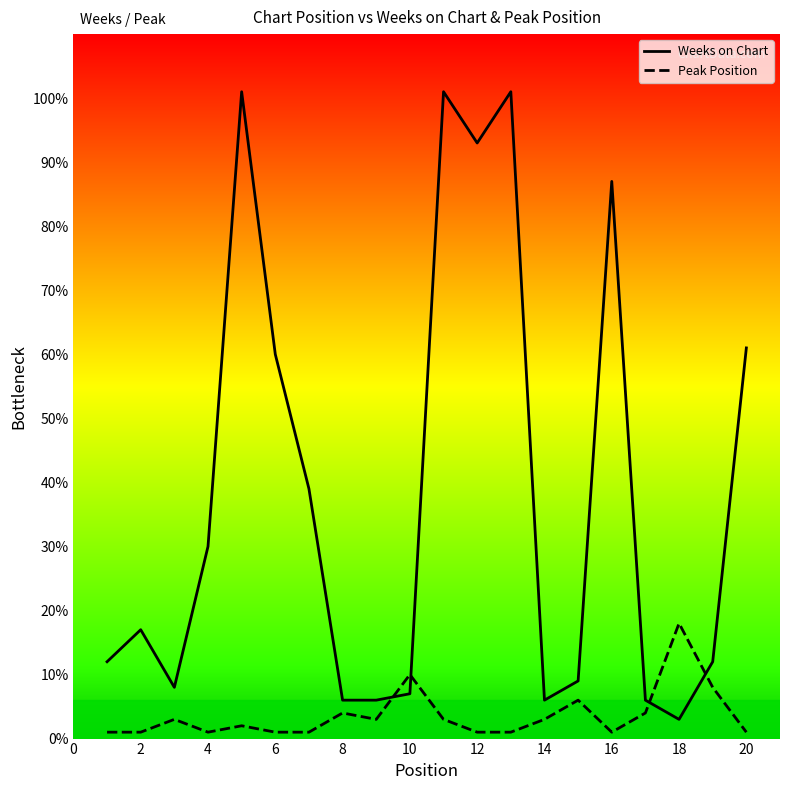

Which series ends up on top after the final intersection of Weeks on Chart and Peak Position?

Weeks on Chart